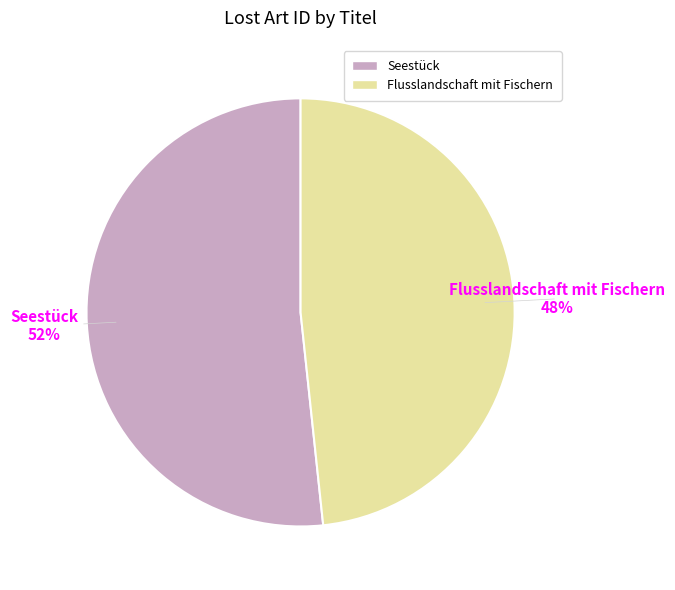

Which slice is the smallest?

Flusslandschaft mit Fischern